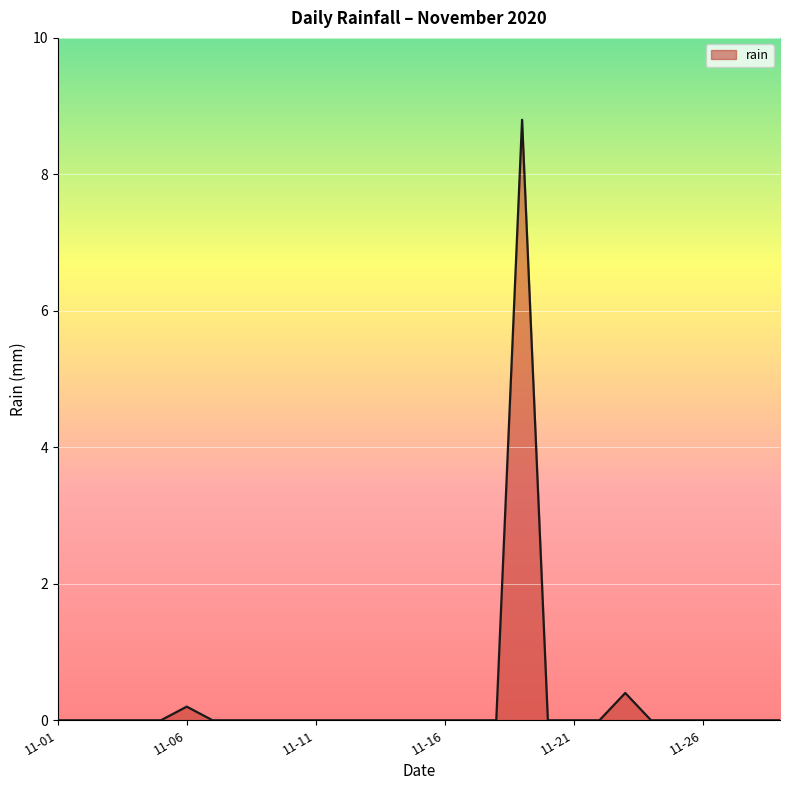

What is the difference between the maximum and minimum values?

8.8